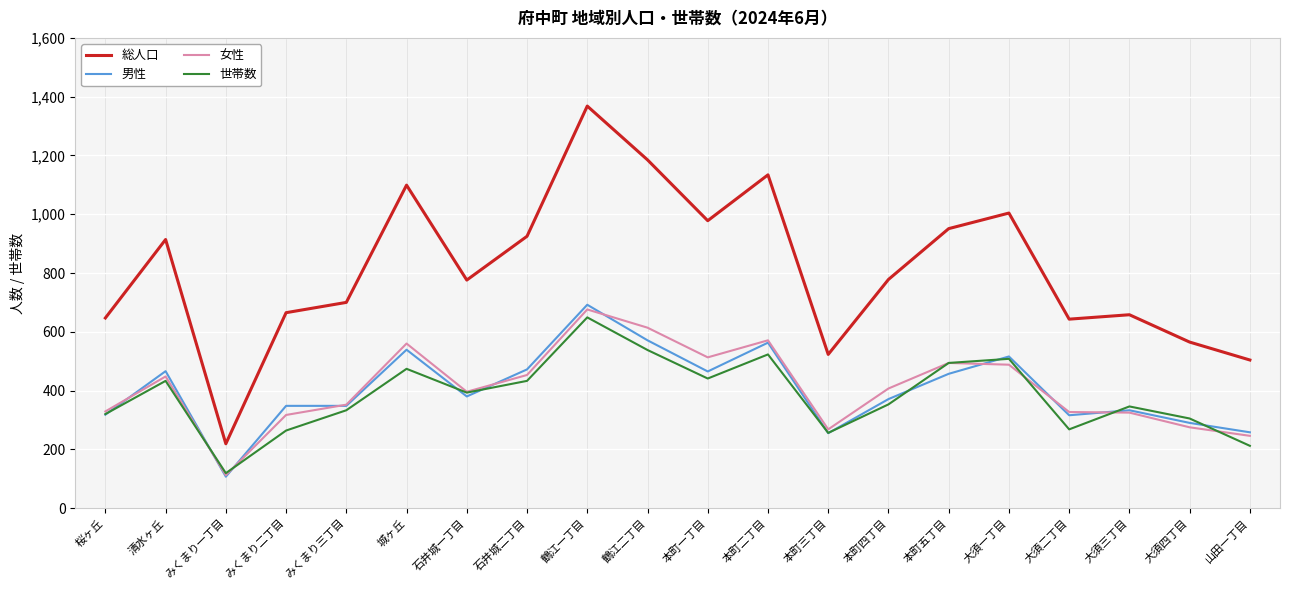

Where is the first local minimum for 世帯数?

みくまり一丁目